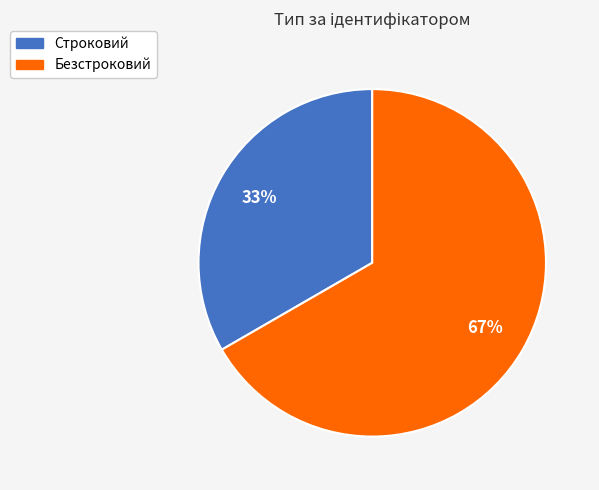

What percentage is the Строковий slice, to the nearest percent?

33%